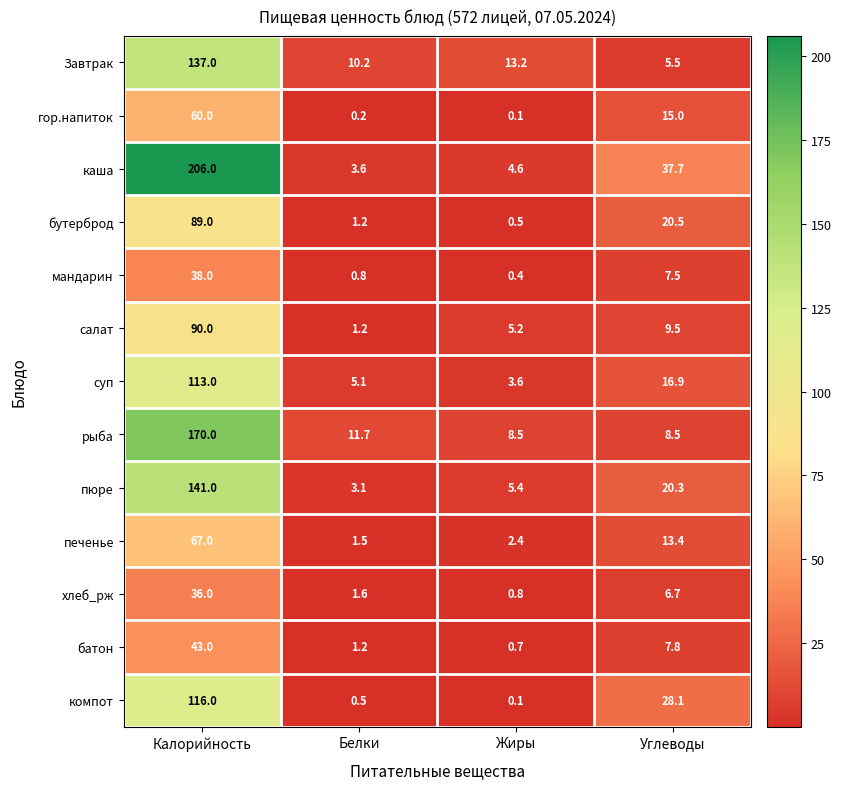

True or false: печенье has a value of 29.3 at Калорийность.

False